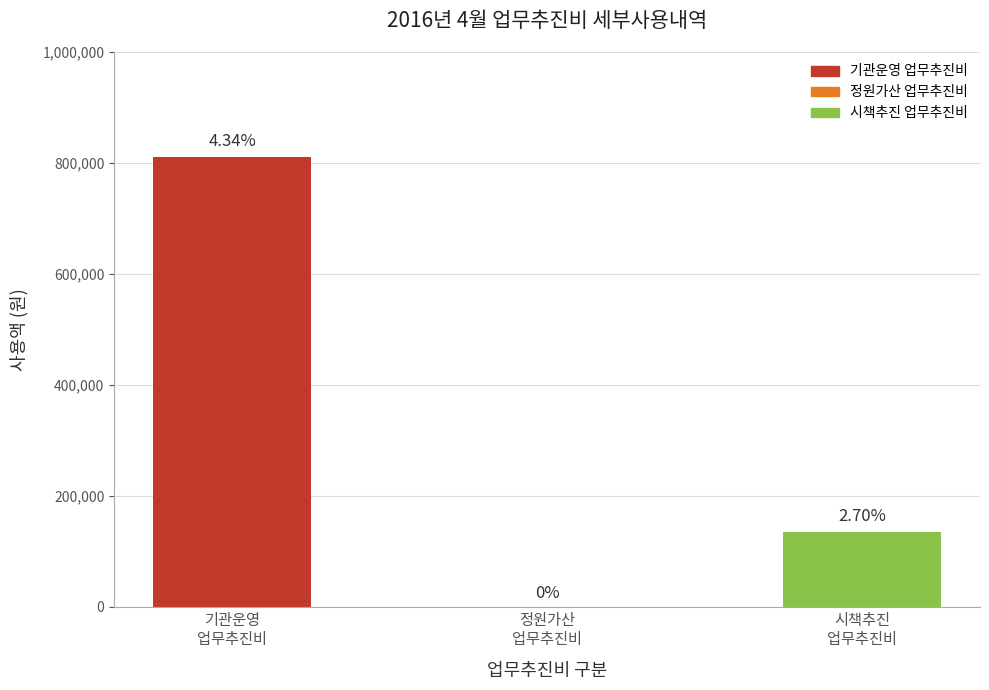

Reading right to left, list all the values displayed in this chart.

시책추진
업무추진비=134890	정원가산
업무추진비=0	기관운영
업무추진비=811420